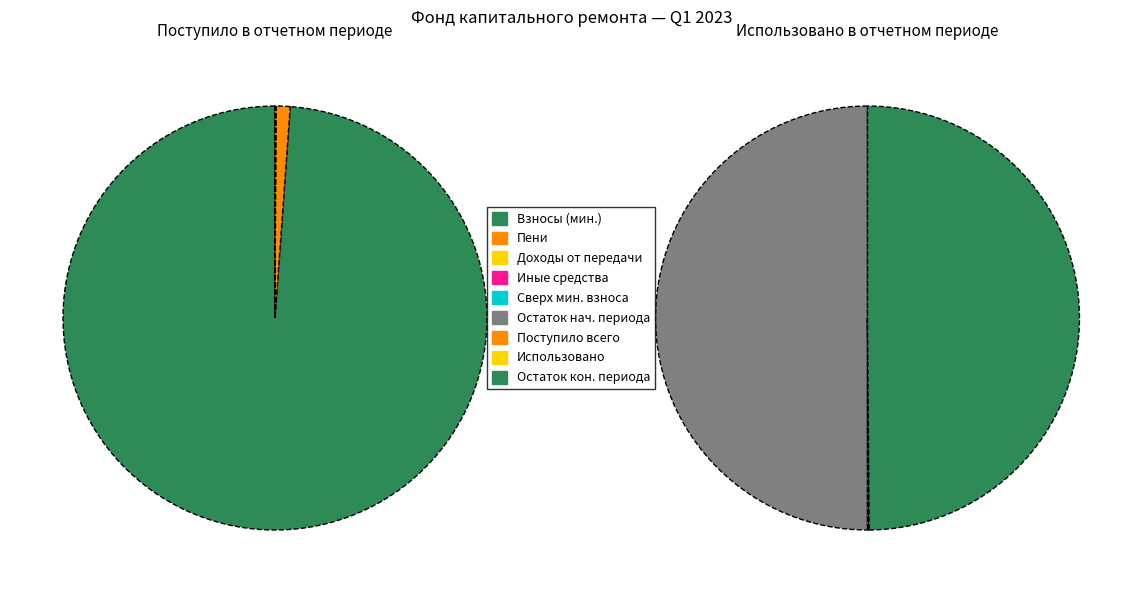

True or false: пеней accounts for 1% of the total.

True